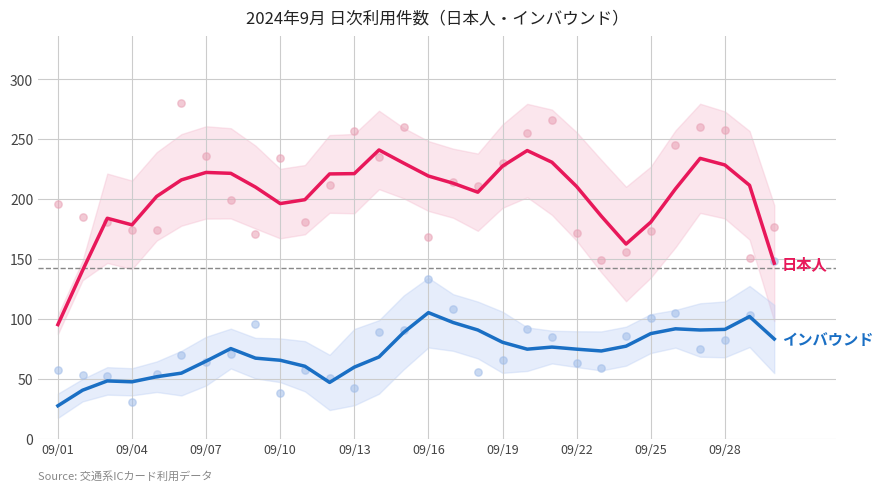

Is the value of 日本人 at 14 greater than the value of インバウンド at 09/25?

Yes